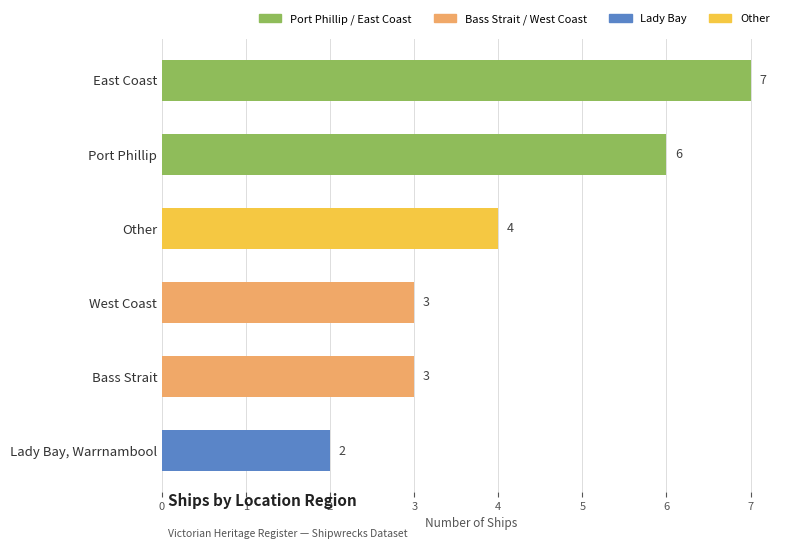

What value does the data have at Port Phillip?

6